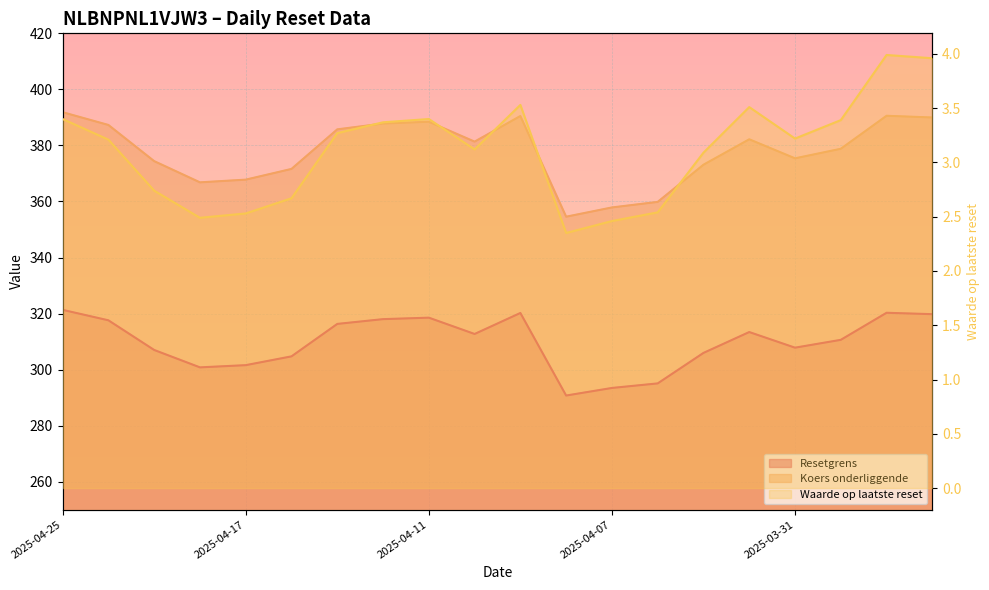

Does the chart display data point markers on the line(s)?

No